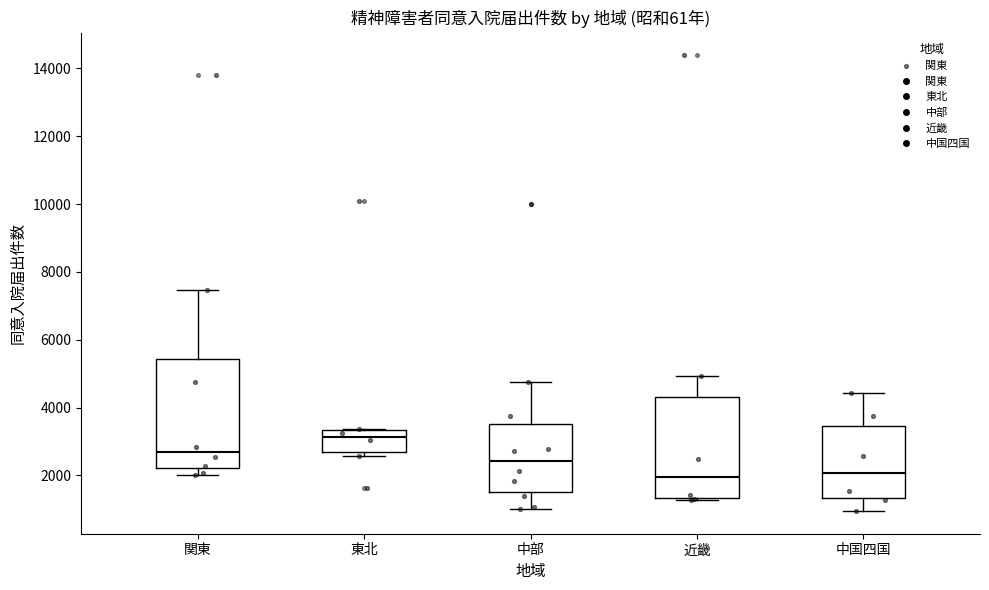

Reading left to right, transcribe this box plot: for each box, give where its median line is, the range the box spans, and where its two whiskers end, as read against the y-axis. The values are not printed on the chart, so give them approximately, as read against the axis.

関東: median 2600, box 2200 to 5400, whiskers 2000 to 7400
東北: median 3200, box 2600 to 3400, whiskers 2600 (just below the box's lower edge) to 3400
中部: median 2400, box 1600 to 3600, whiskers 1000 to 4800
近畿: median 2000, box 1400 to 4400, whiskers 1200 to 5000
中国四国: median 2000, box 1400 to 3400, whiskers 1000 to 4400